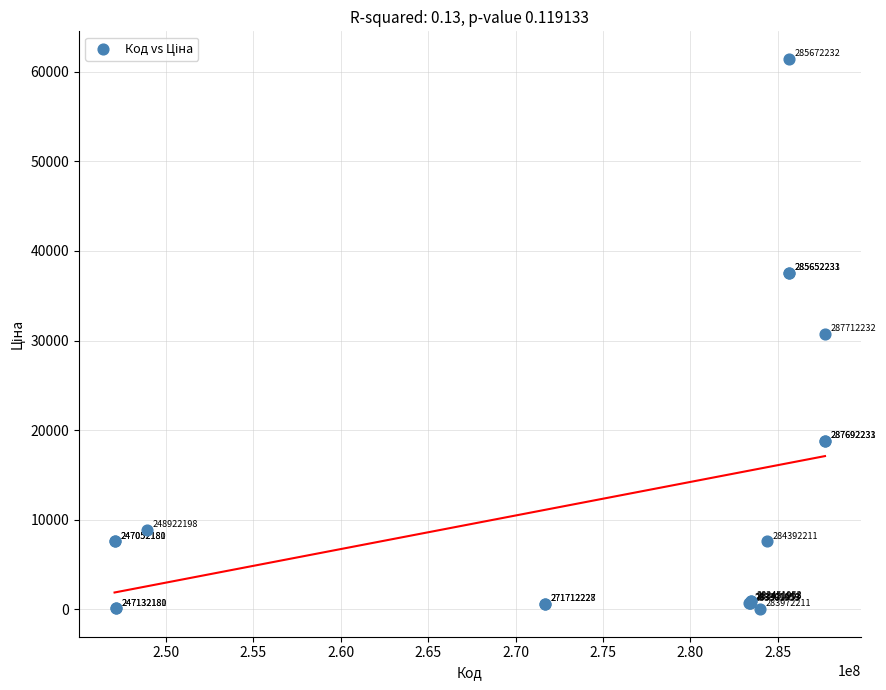

What Y value in the scatter plot is closest to 30733?

30717.1